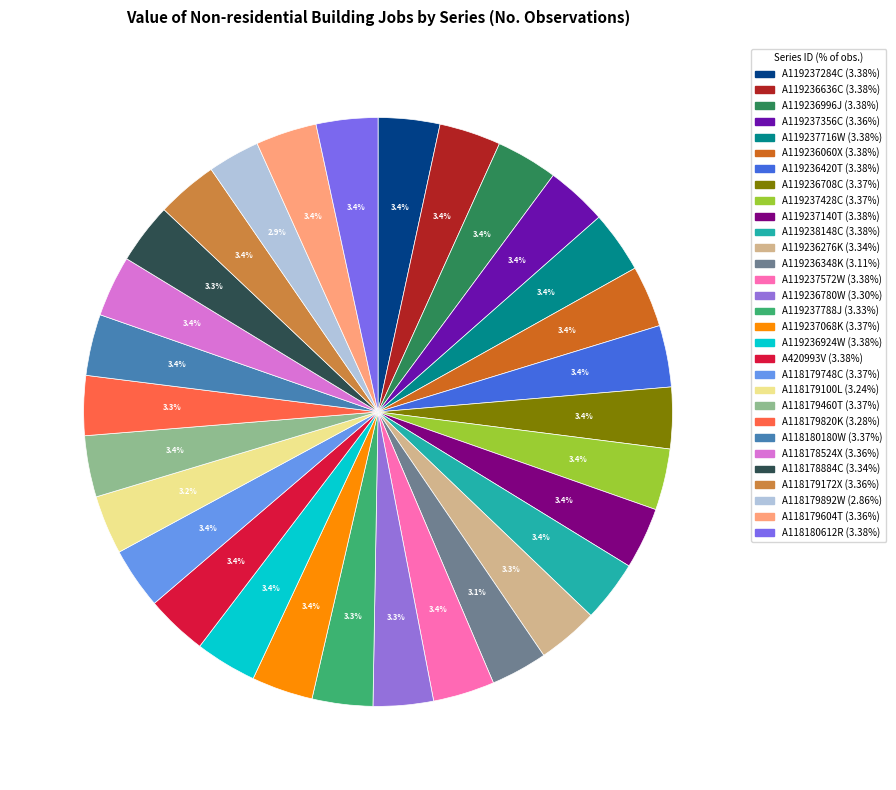

The A119237428C slice represents 1% of the pie. True or false?

False